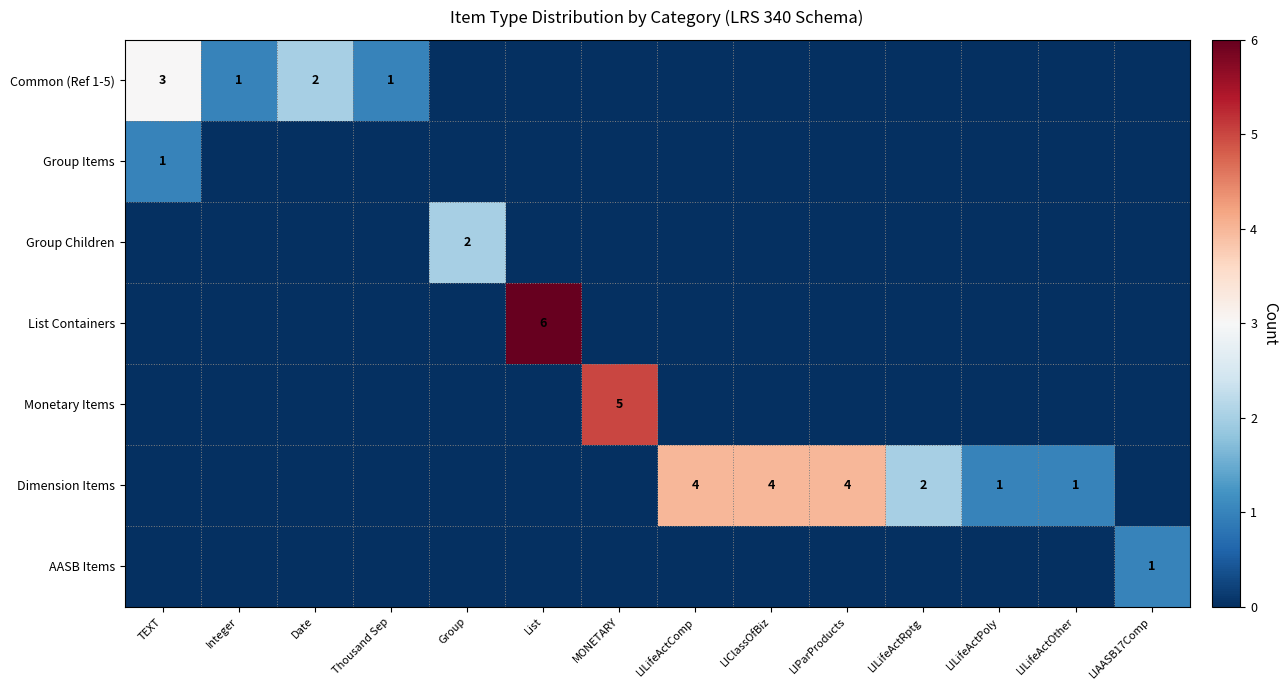

Which series has the largest total across all categories?

Dimension Items